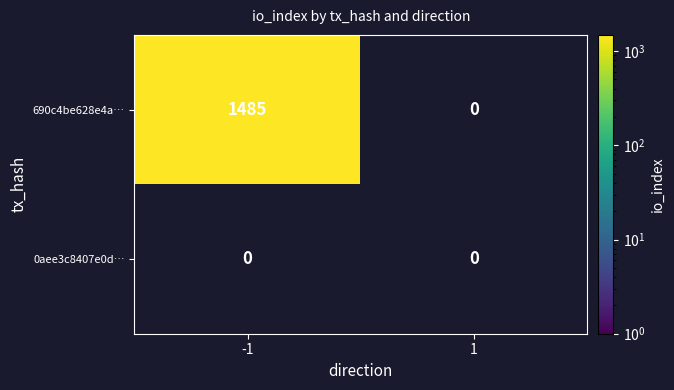

Reading left to right, list all the values displayed in this chart.

690c4be628e4a…: -1=1485	1=0
0aee3c8407e0d…: -1=0	1=0